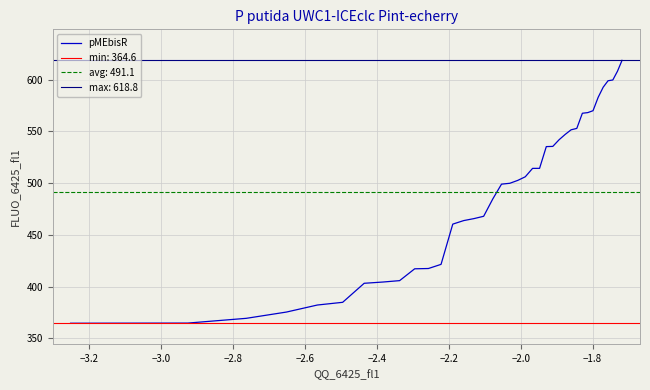

How many categories are shown in the chart?

38